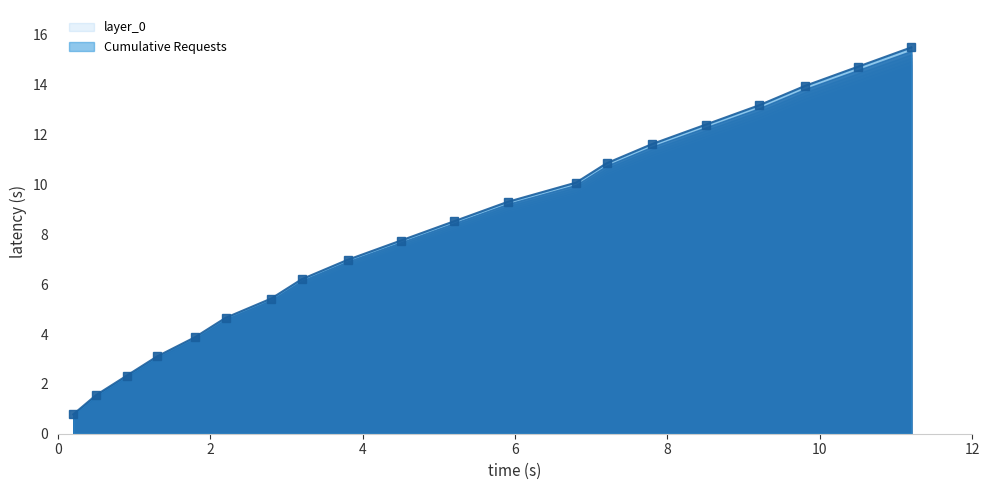

The value at 14 is 10.8. True or false?

True